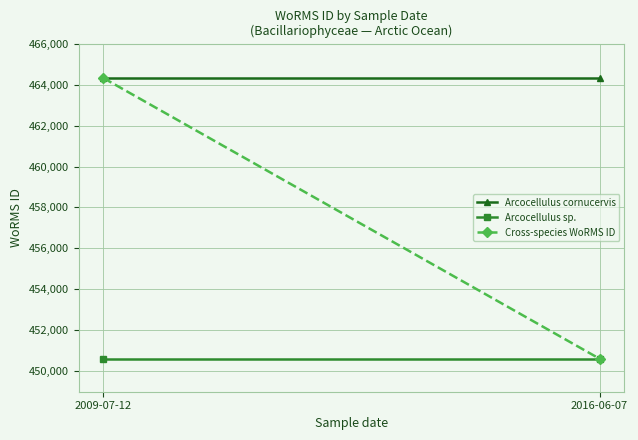

Which has a higher value, 2016-06-07 or 2009-07-12?

2016-06-07